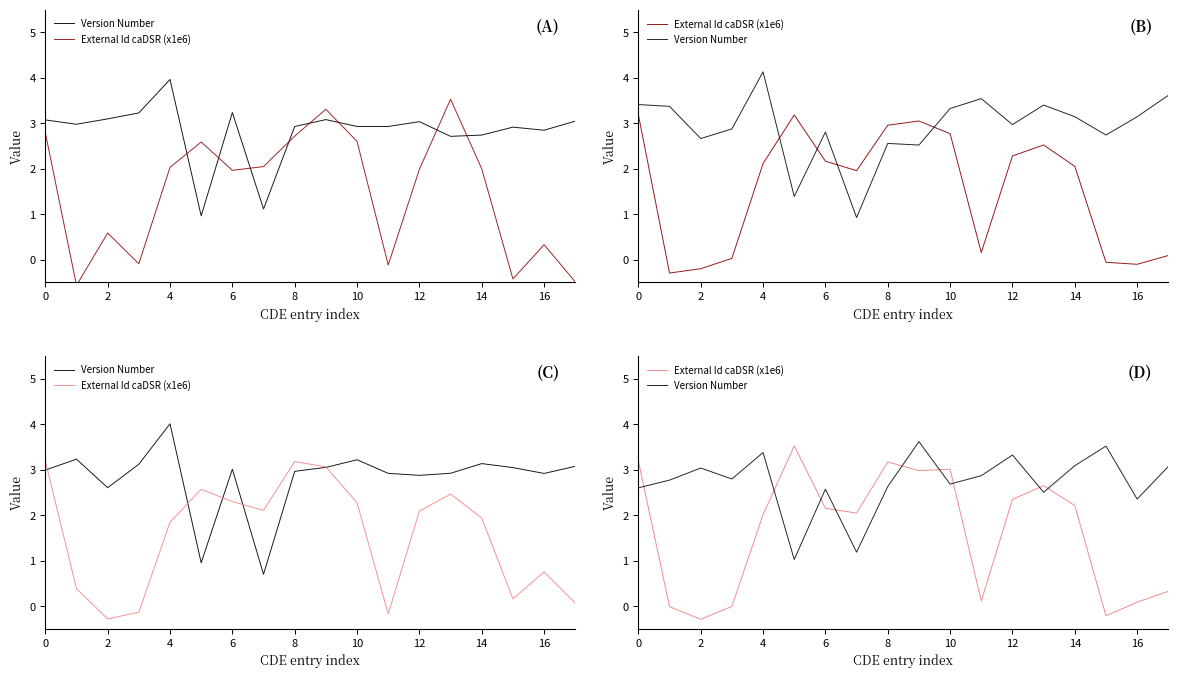

Is it true that Version Number equals 0.7 at 2?

False